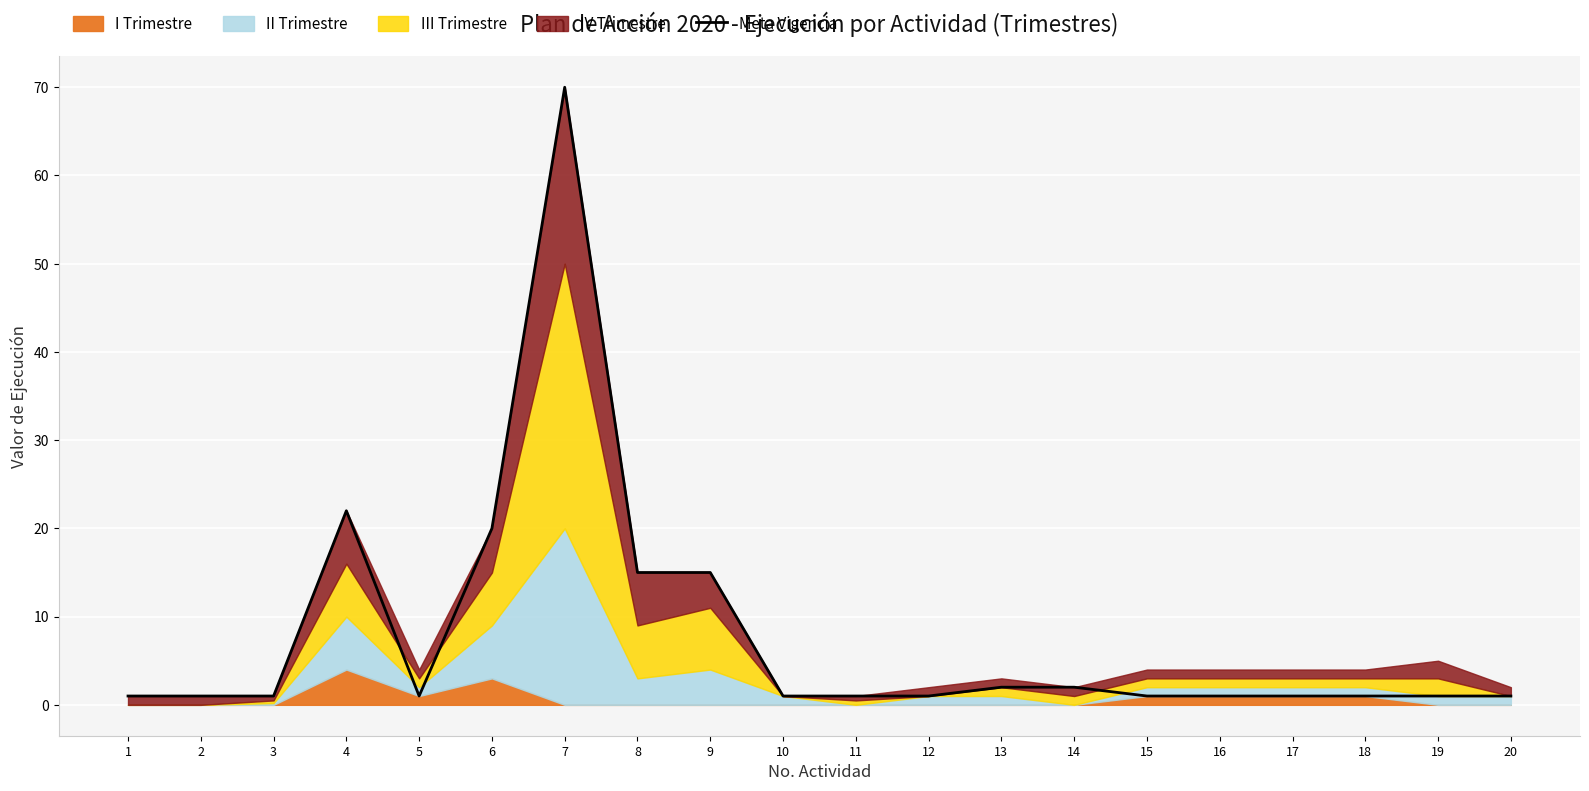

What is the value of the 1st point from the left?

1